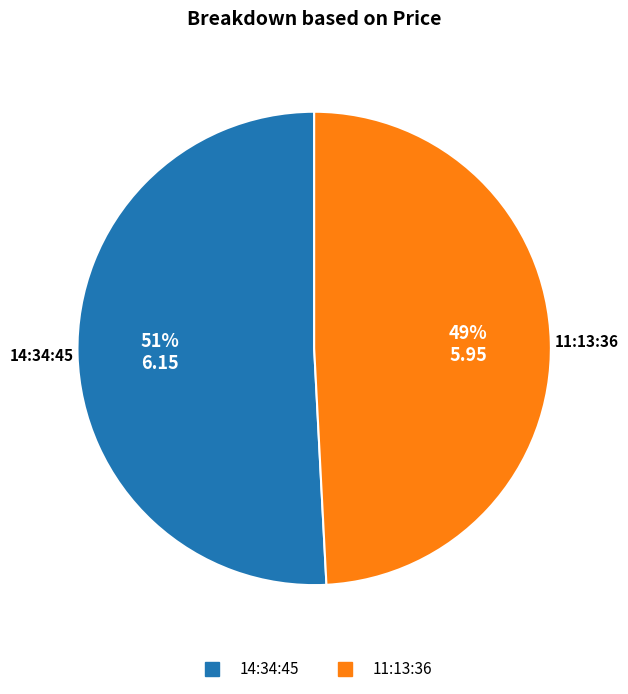

Rank the categories by value from lowest to highest.

11:13:36, 14:34:45